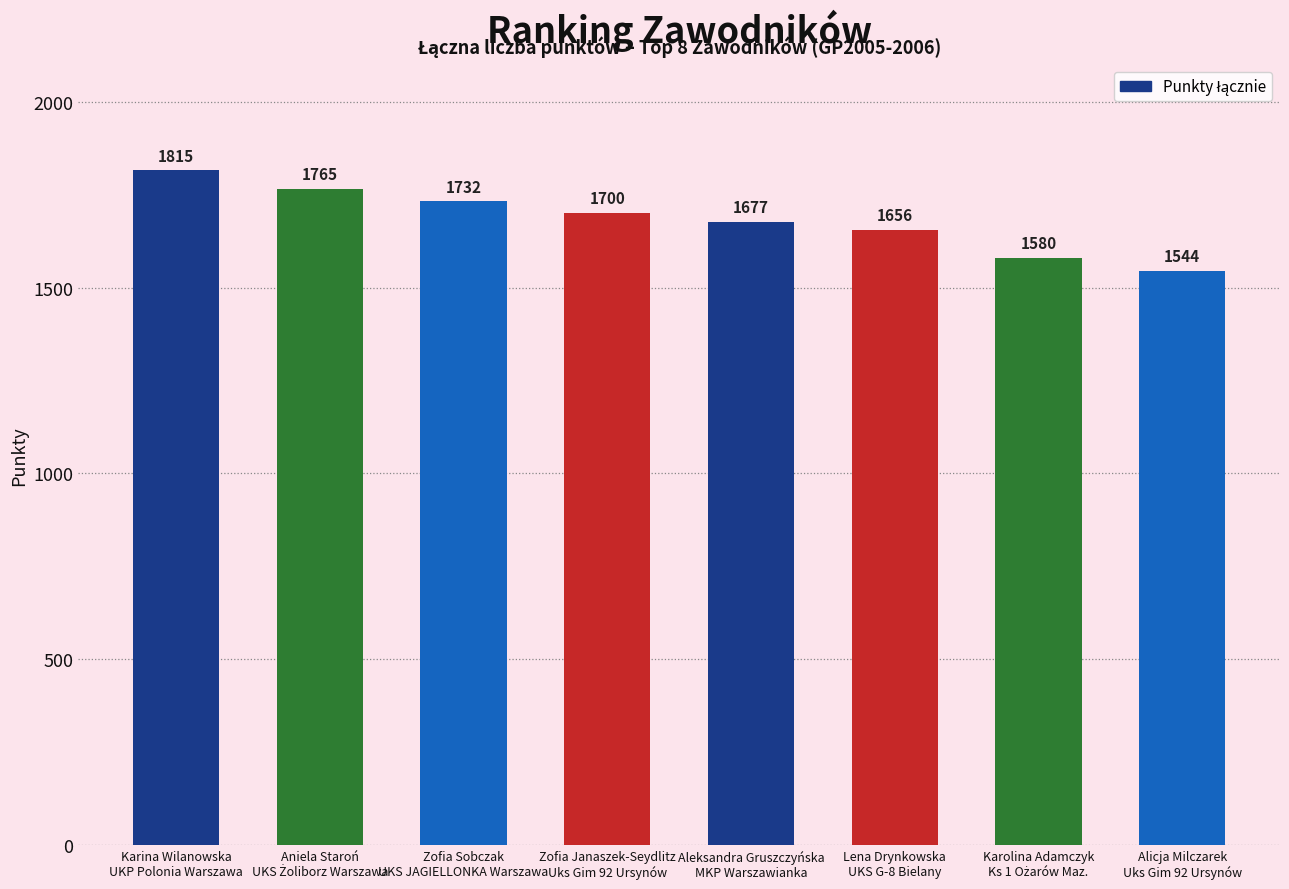

What is the smallest value displayed?

1544